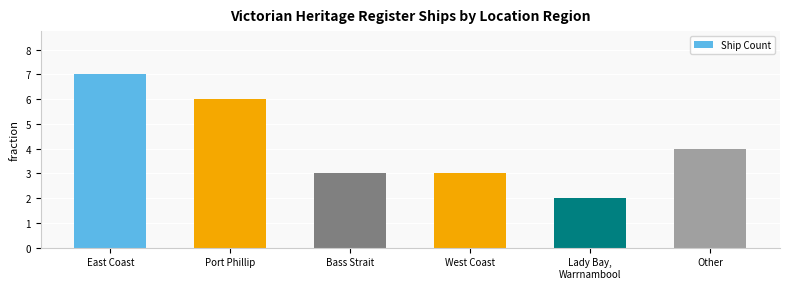

Which has a higher value, Other or West Coast?

Other